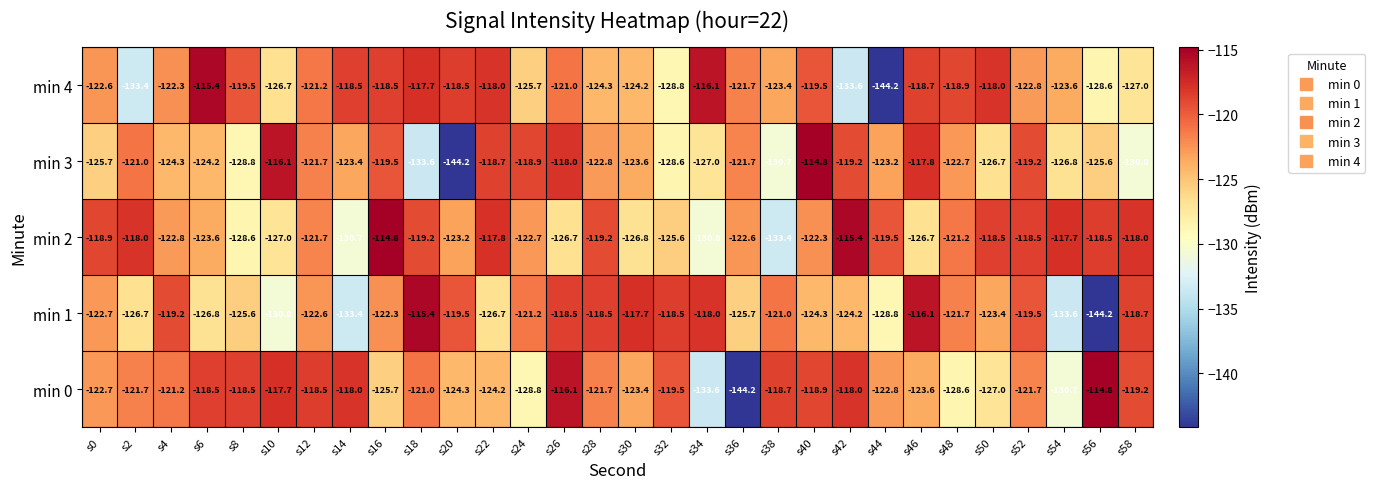

The min 4 series shows -168.9 at s56. True or false?

False